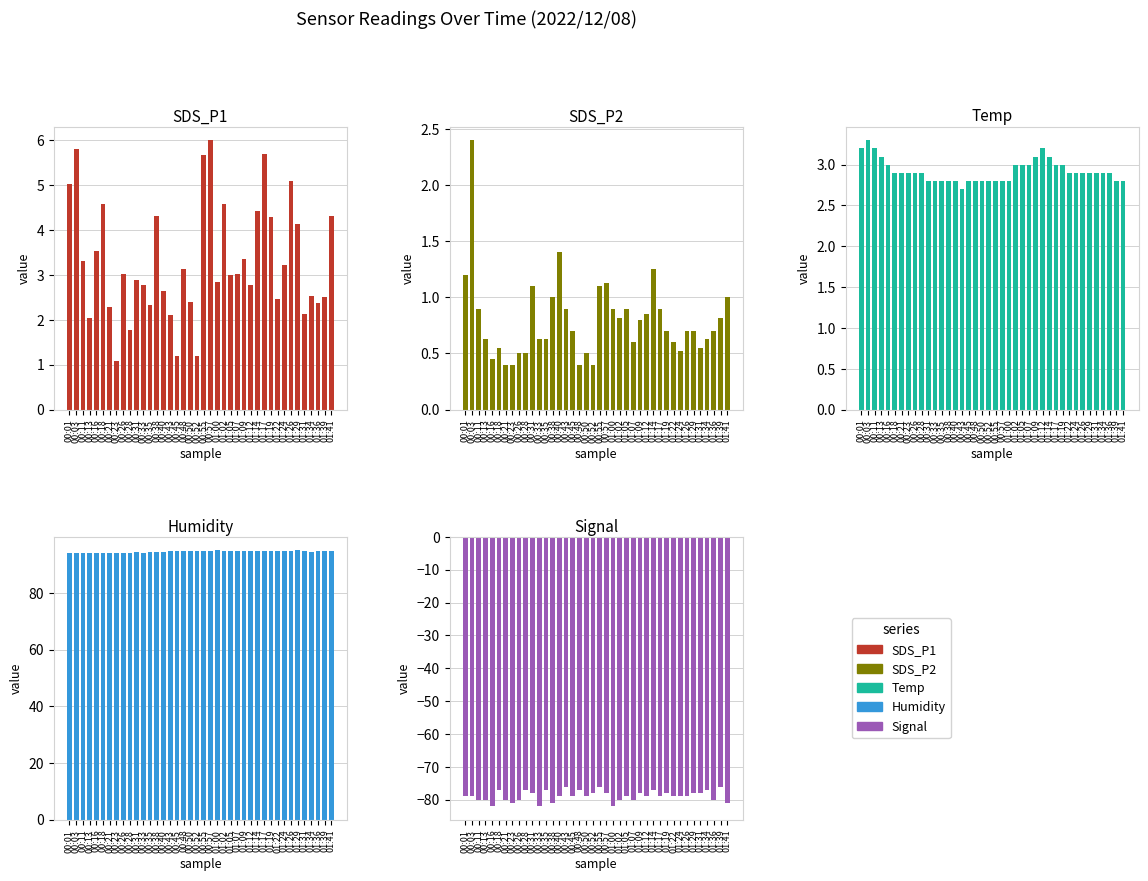

Reading left to right, extract all data points from this chart.

SDS_P1: 00:01=5.0	00:03=5.8	00:11=3.3	00:13=2.0	00:16=3.5	00:18=4.6	00:21=2.3	00:23=1.1	00:26=3.0	00:28=1.8	00:31=2.9	00:33=2.8	00:35=2.3	00:38=4.3	00:40=2.6	00:43=2.1	00:45=1.2	00:48=3.1	00:50=2.4	00:52=1.2	00:55=5.7	00:57=6.0	01:00=2.9	01:02=4.6	01:05=3.0	01:07=3.0	01:09=3.4	01:12=2.8	01:14=4.4	01:17=5.7	01:19=4.3	01:22=2.5	01:24=3.2	01:26=5.1	01:29=4.1	01:31=2.1	01:34=2.5	01:36=2.4	01:39=2.5	01:41=4.3
SDS_P2: 00:01=1.2	00:03=2.4	00:11=0.9	00:13=0.6	00:16=0.5	00:18=0.6	00:21=0.4	00:23=0.4	00:26=0.5	00:28=0.5	00:31=1.1	00:33=0.6	00:35=0.6	00:38=1.0	00:40=1.4	00:43=0.9	00:45=0.7	00:48=0.4	00:50=0.5	00:52=0.4	00:55=1.1	00:57=1.1	01:00=0.9	01:02=0.8	01:05=0.9	01:07=0.6	01:09=0.8	01:12=0.8	01:14=1.2	01:17=0.9	01:19=0.7	01:22=0.6	01:24=0.5	01:26=0.7	01:29=0.7	01:31=0.6	01:34=0.6	01:36=0.7	01:39=0.8	01:41=1.0
Temp: 00:01=3.2	00:03=3.3	00:11=3.2	00:13=3.1	00:16=3.0	00:18=2.9	00:21=2.9	00:23=2.9	00:26=2.9	00:28=2.9	00:31=2.8	00:33=2.8	00:35=2.8	00:38=2.8	00:40=2.8	00:43=2.7	00:45=2.8	00:48=2.8	00:50=2.8	00:52=2.8	00:55=2.8	00:57=2.8	01:00=2.8	01:02=3.0	01:05=3.0	01:07=3.0	01:09=3.1	01:12=3.2	01:14=3.1	01:17=3.0	01:19=3.0	01:22=2.9	01:24=2.9	01:26=2.9	01:29=2.9	01:31=2.9	01:34=2.9	01:36=2.9	01:39=2.8	01:41=2.8
Humidity: 00:01=94.2	00:03=94.2	00:11=94.0	00:13=94.0	00:16=94.0	00:18=94.0	00:21=94.1	00:23=94.1	00:26=94.1	00:28=94.2	00:31=94.3	00:33=94.2	00:35=94.4	00:38=94.5	00:40=94.5	00:43=94.6	00:45=94.7	00:48=94.7	00:50=94.7	00:52=94.8	00:55=94.8	00:57=94.9	01:00=95.0	01:02=94.9	01:05=94.8	01:07=94.7	01:09=94.6	01:12=94.6	01:14=94.7	01:17=94.7	01:19=94.7	01:22=94.9	01:24=94.8	01:26=94.9	01:29=95.0	01:31=94.7	01:34=94.5	01:36=94.6	01:39=94.6	01:41=94.7
Signal: 00:01=-79.0	00:03=-79.0	00:11=-80.0	00:13=-80.0	00:16=-82.0	00:18=-77.0	00:21=-80.0	00:23=-81.0	00:26=-80.0	00:28=-77.0	00:31=-78.0	00:33=-82.0	00:35=-77.0	00:38=-81.0	00:40=-79.0	00:43=-76.0	00:45=-79.0	00:48=-77.0	00:50=-79.0	00:52=-78.0	00:55=-76.0	00:57=-78.0	01:00=-82.0	01:02=-80.0	01:05=-79.0	01:07=-80.0	01:09=-78.0	01:12=-79.0	01:14=-77.0	01:17=-79.0	01:19=-78.0	01:22=-79.0	01:24=-79.0	01:26=-79.0	01:29=-78.0	01:31=-78.0	01:34=-77.0	01:36=-80.0	01:39=-76.0	01:41=-81.0